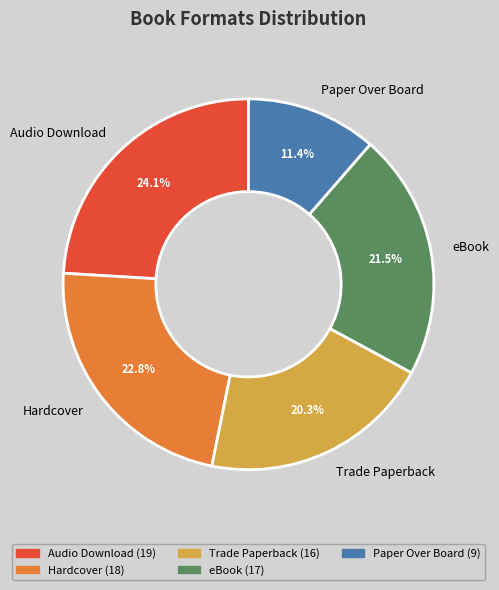

What is the ratio of the value at Paper Over Board to the value at Audio Download?

0.5